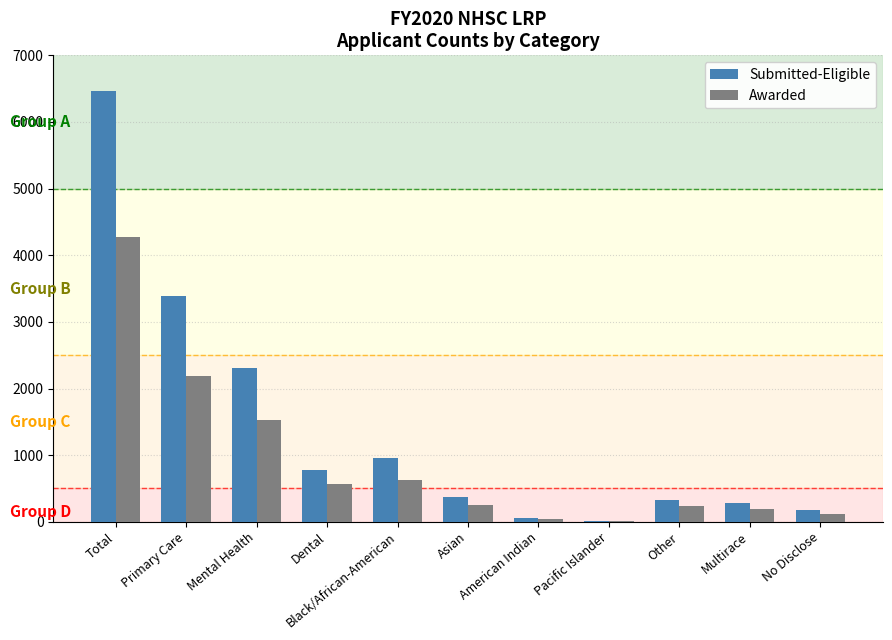

What is the maximum value for Submitted-Eligible?

6470